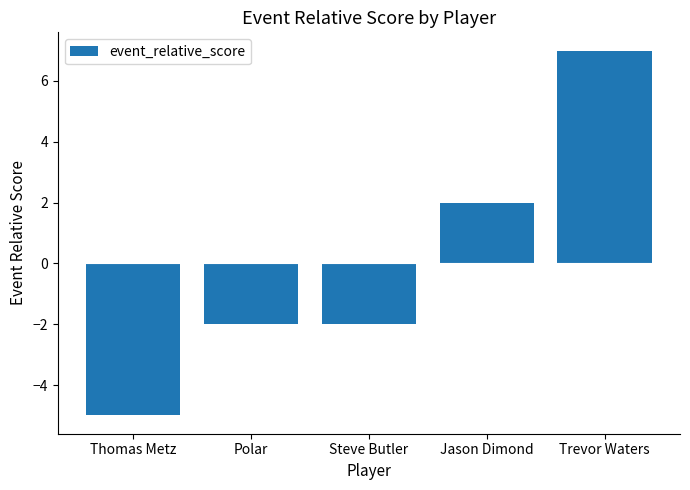

What is the label of the 4th bar from the left?

Jason Dimond